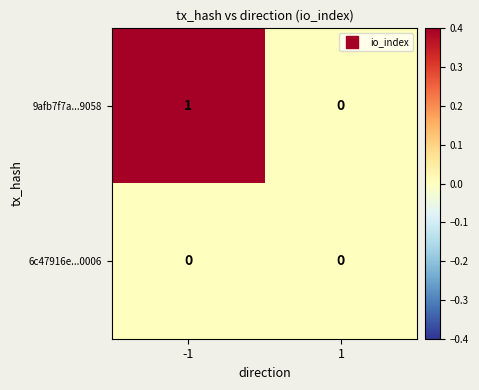

True or false: 9afb7f7a...9058 has a value of 1 at 1.

False